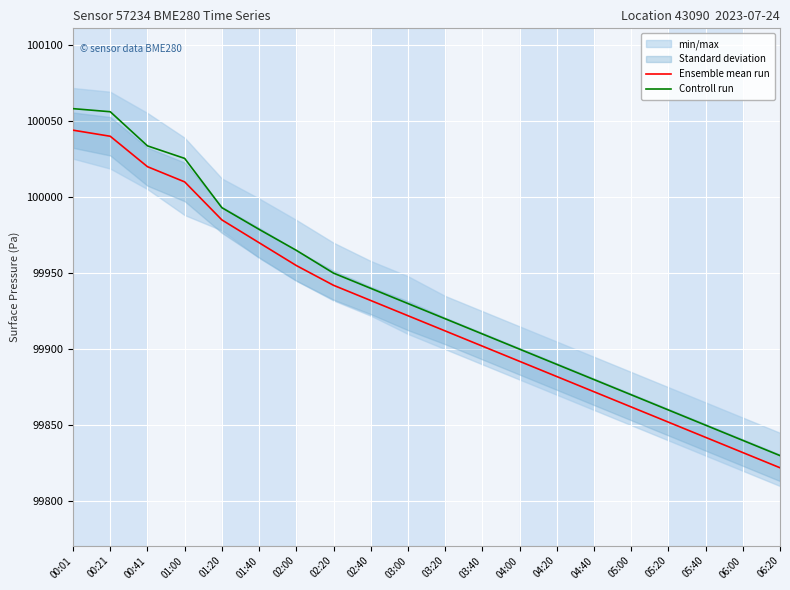

How many lines are shown in the chart?

2